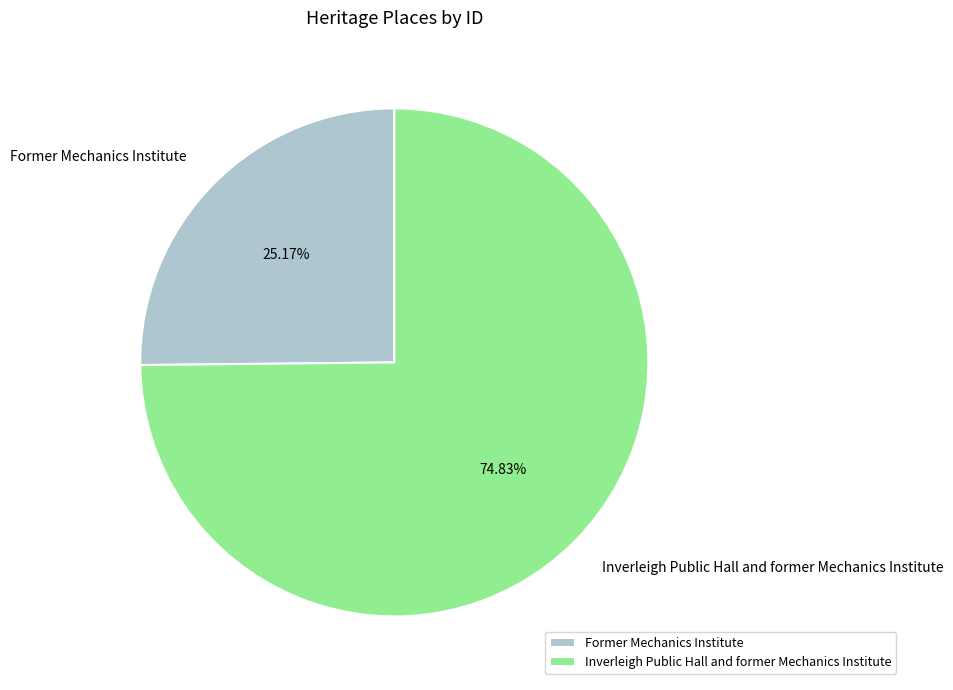

True or false: Inverleigh Public Hall and former Mechanics Institute accounts for 89% of the total.

False